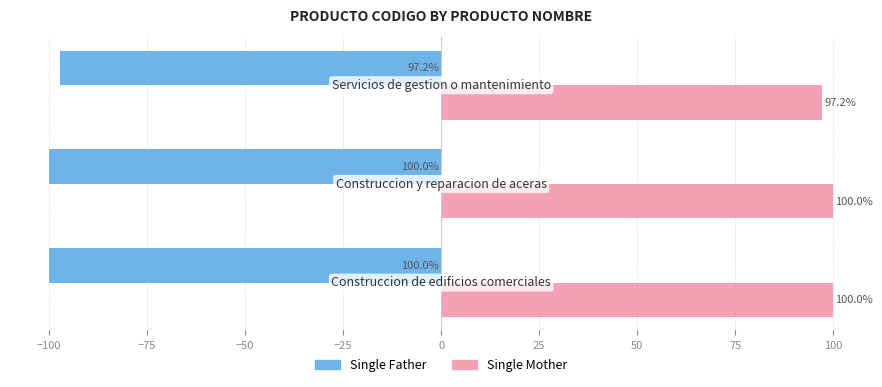

At how many categories does at least one series exceed 5?

3